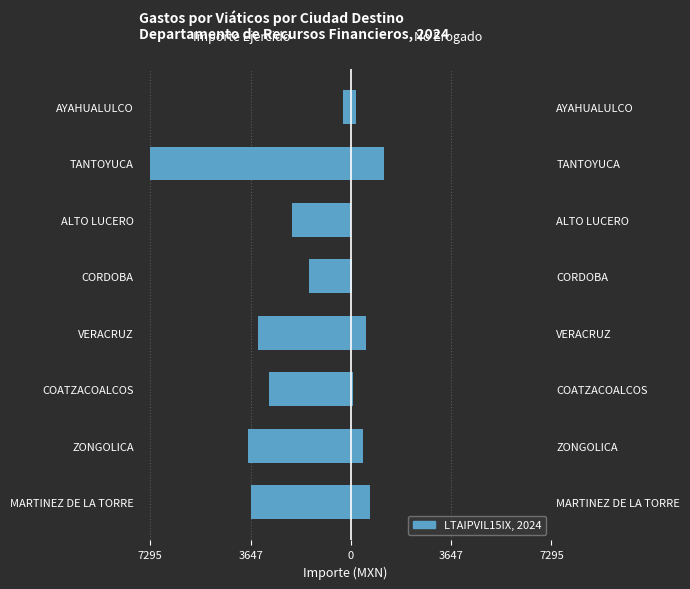

Rank the series at TANTOYUCA from lowest to highest value.

Importe ejercido, No erogado